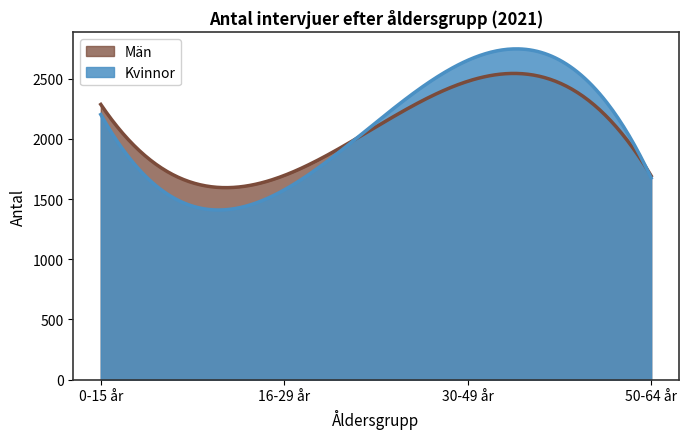

Reading left to right, what are all the values shown in this chart?

Kvinnor: 0-15 år=2202	16-29 år=1576	30-49 år=2652	50-64 år=1676
Män: 0-15 år=2286	16-29 år=1696	30-49 år=2478	50-64 år=1693